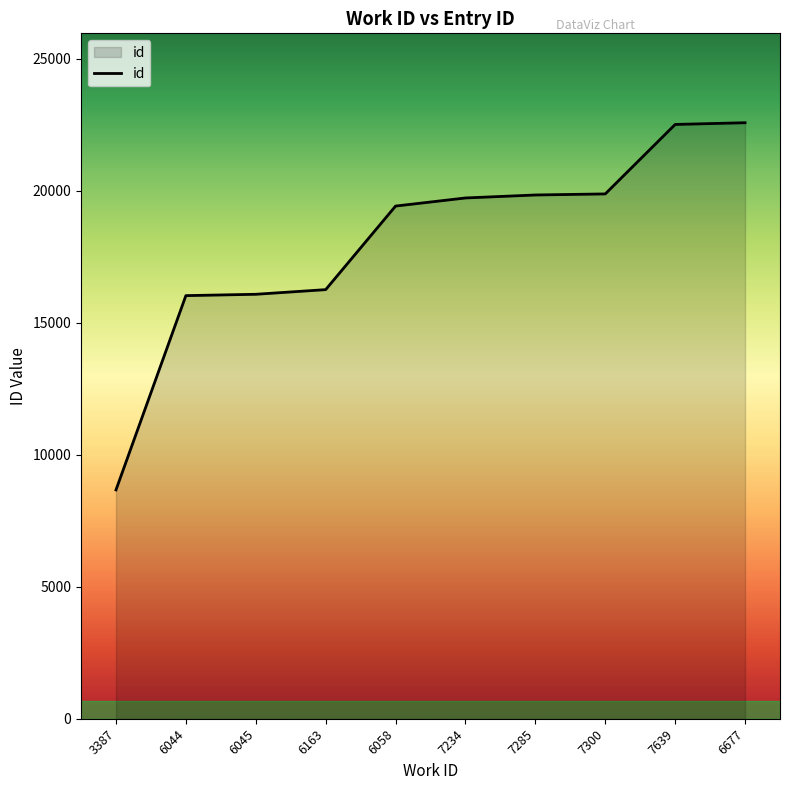

What is the change in value from 6058 to 7300?

+460